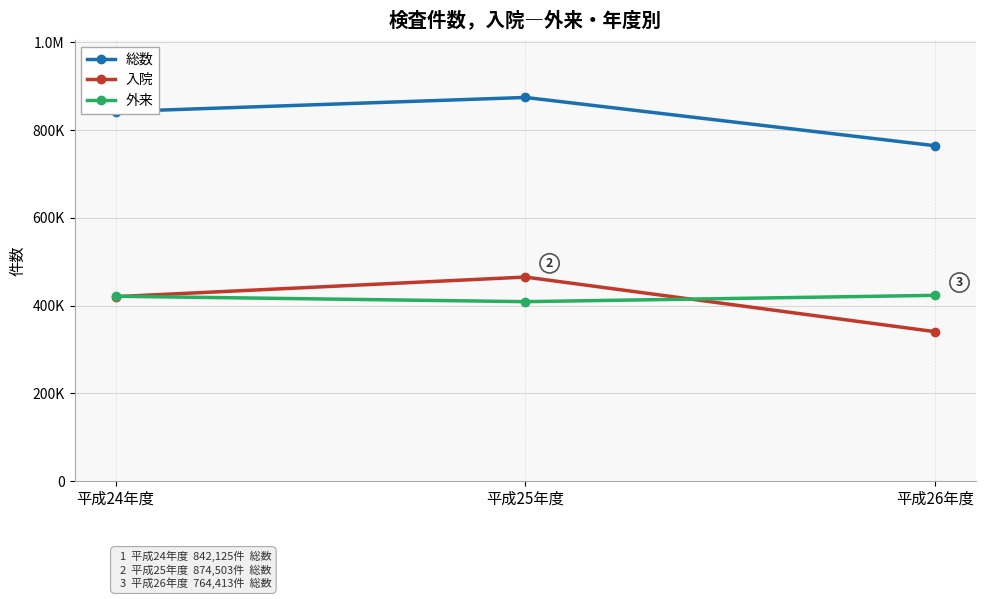

What are all the series names shown in the legend?

総数, 入院, 外来